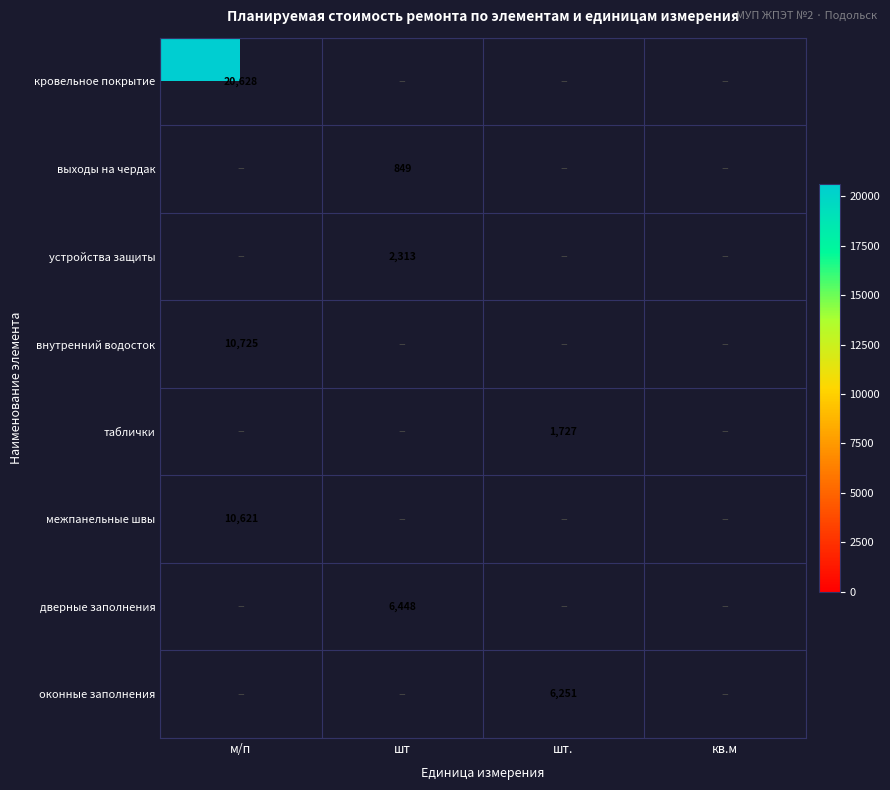

The value of кровельное покрытие at м/п is 20628.0. True or false?

True